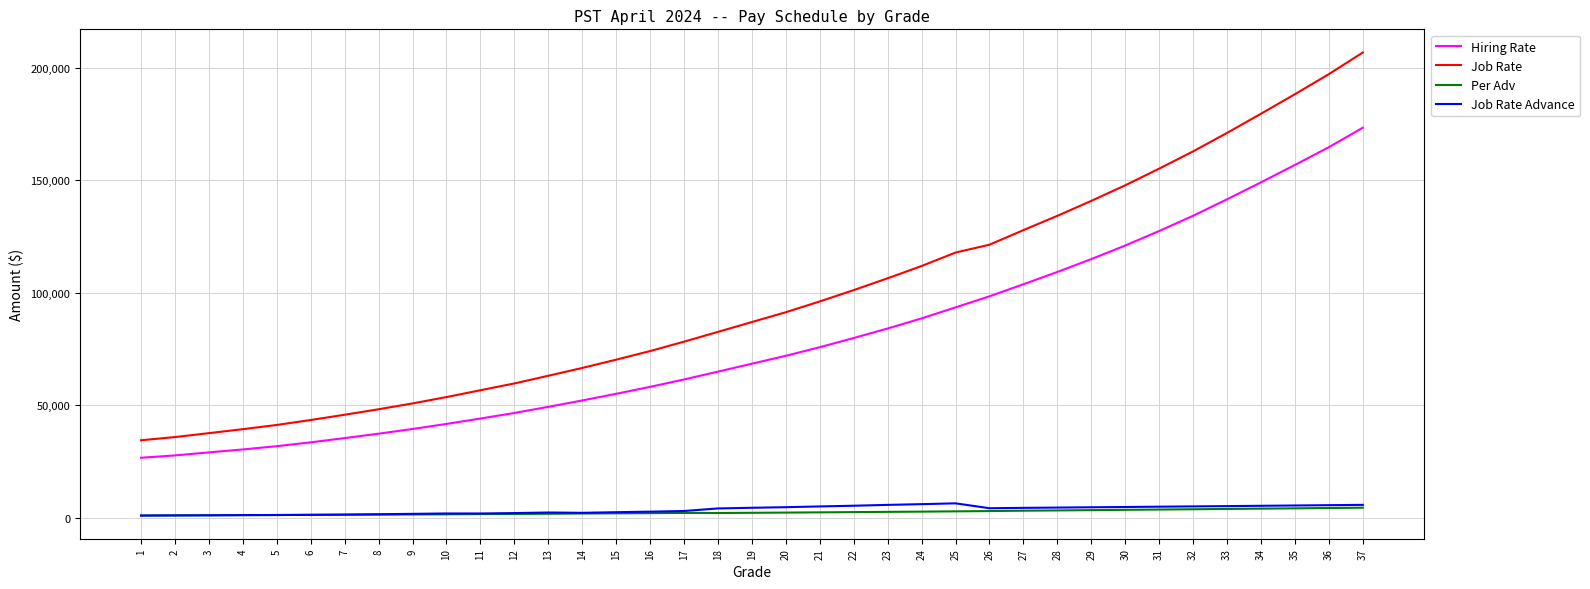

What is the difference between the second highest and minimum values in the Hiring Rate series?

137881